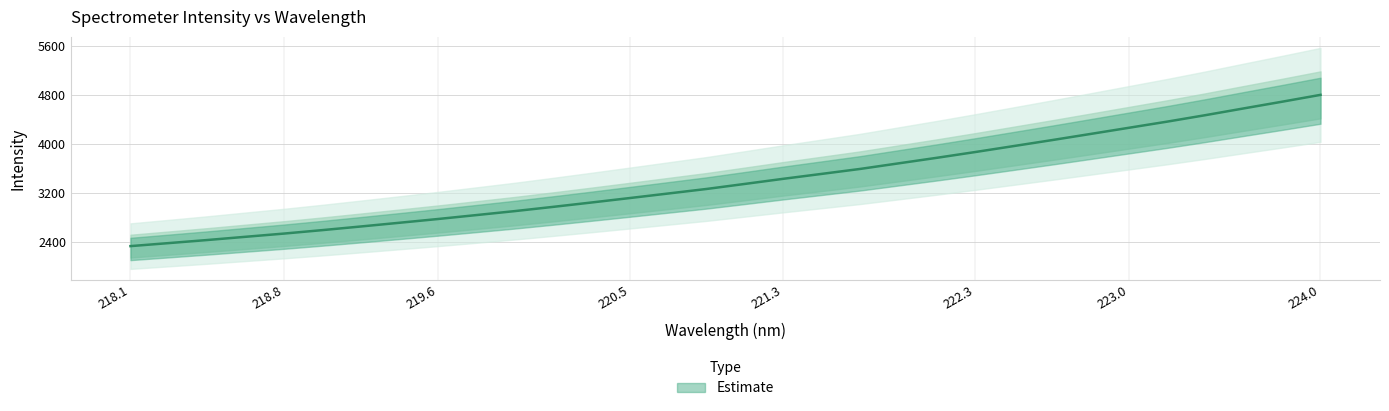

What is the change in value from 218.8244 to 223.5987?

+2046.7